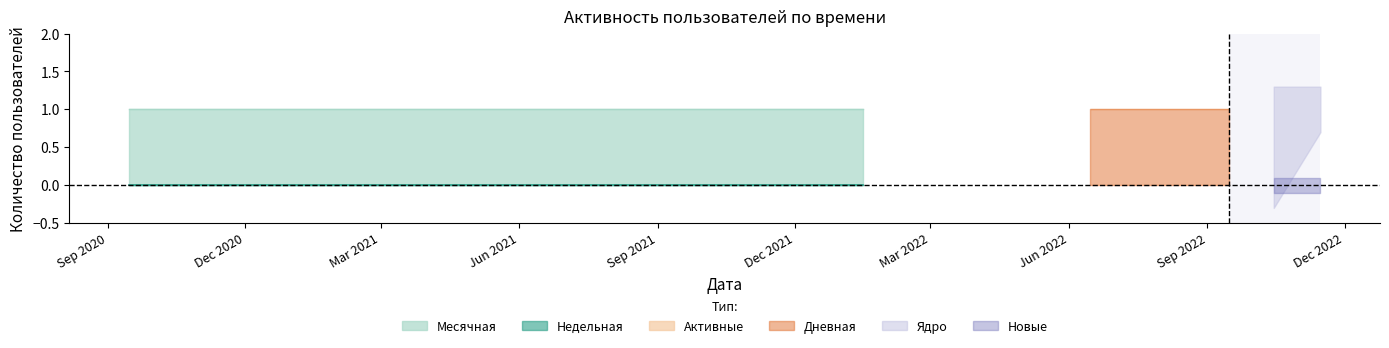

The Активные series shows 0 at 2020-08-17. True or false?

True